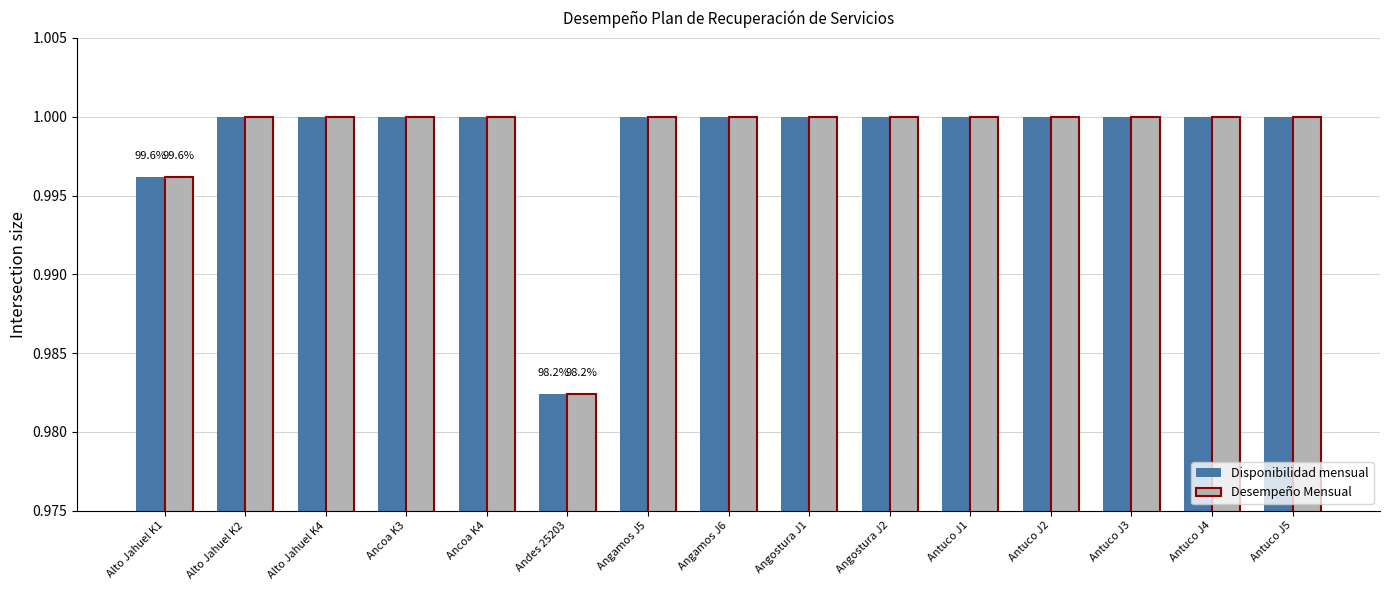

How many distinct data groups are displayed?

2